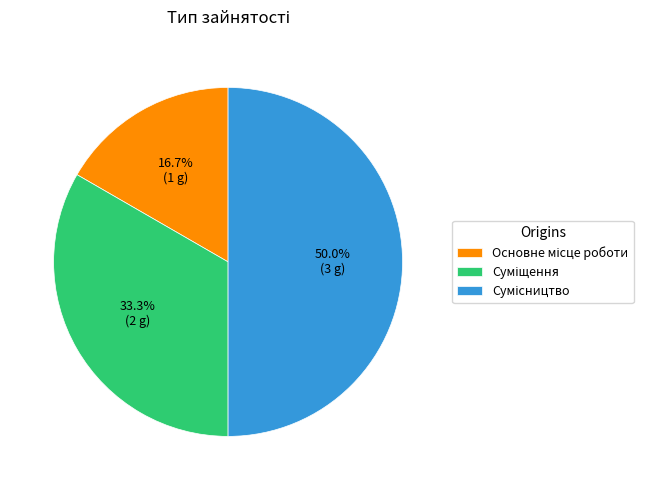

The Сумісництво slice represents 39% of the pie. True or false?

False